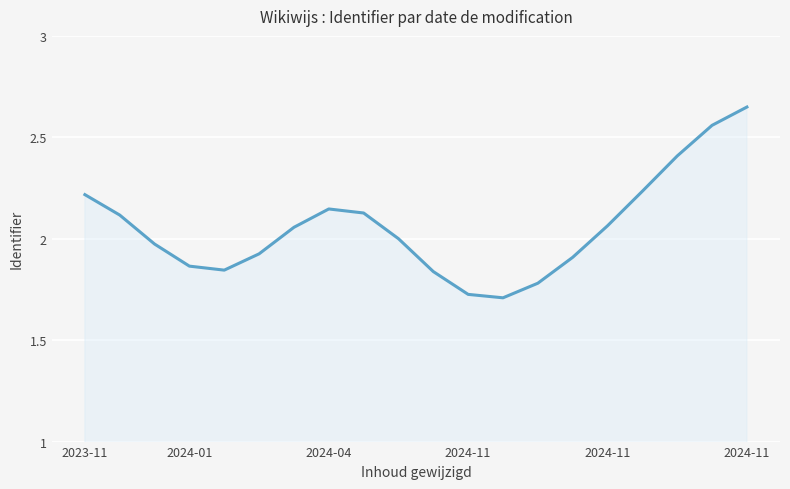

Does the chart display data point markers on the line(s)?

No